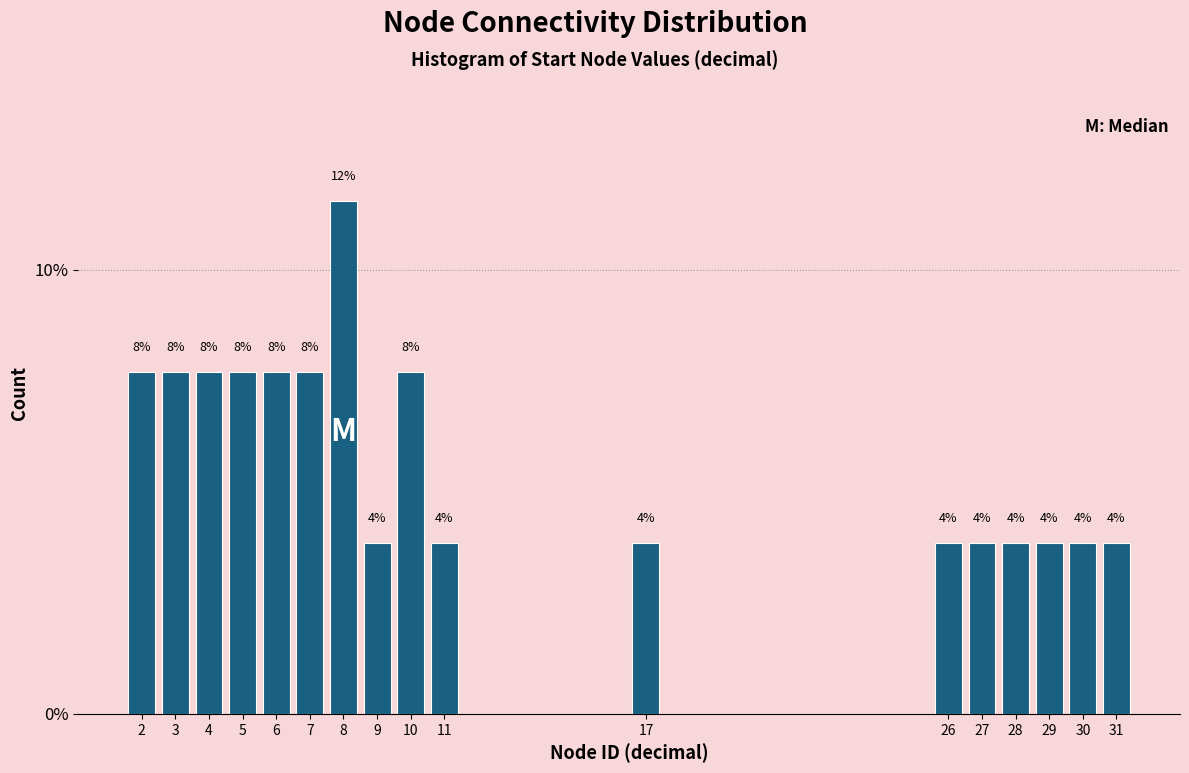

How many bars are there in total?

17